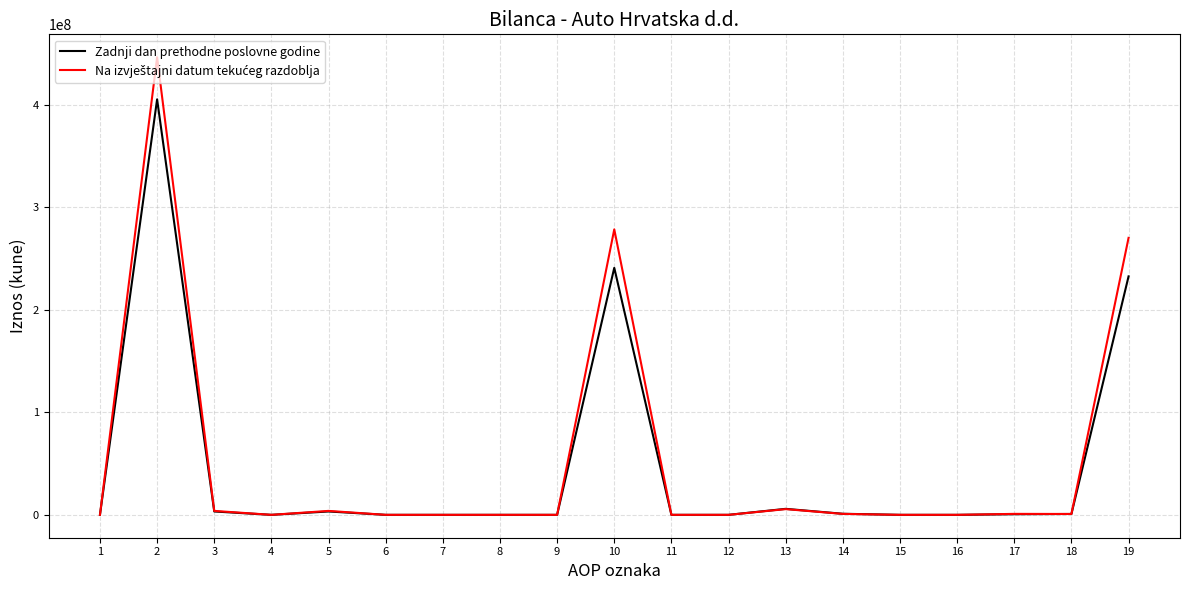

The value of Zadnji dan prethodne poslovne godine at 1 is -228086748. True or false?

False